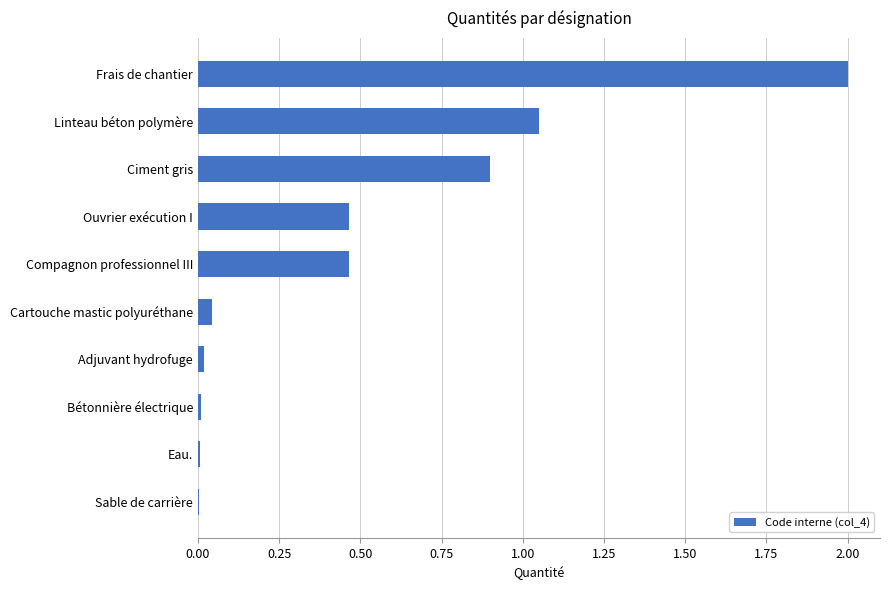

What is the sum of all values?

5.0